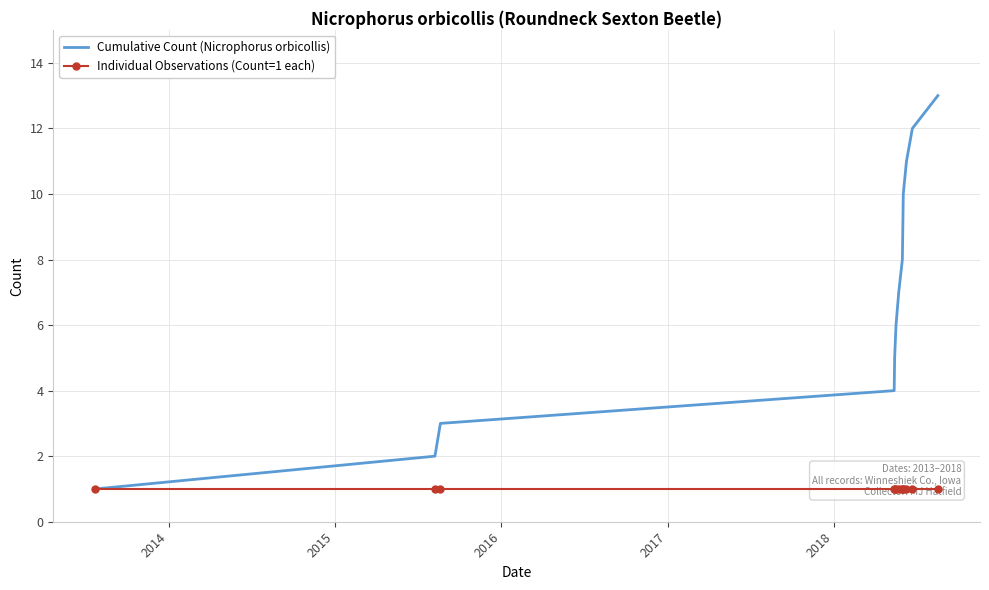

What is the highest value of the Cumulative Count (Nicrophorus orbicollis) series?

13